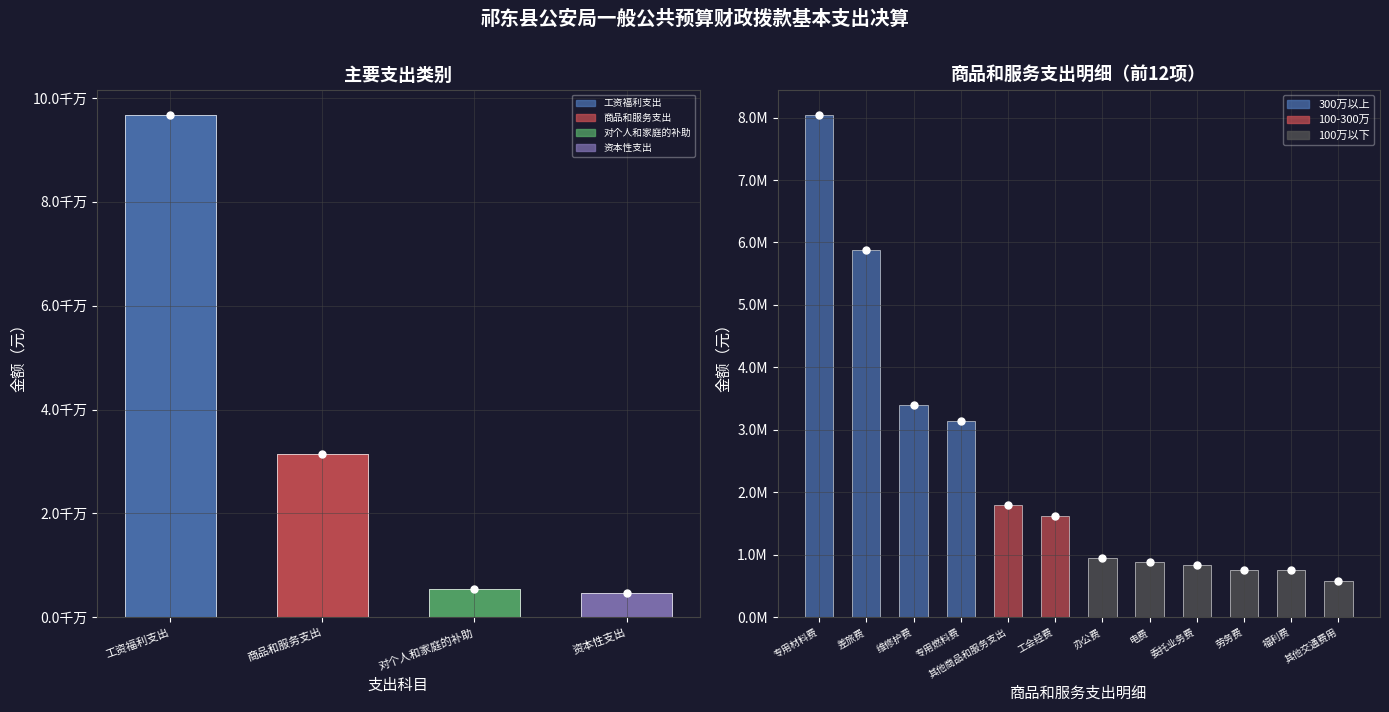

Which series changed the most between 0 and 4?

工资福利支出 (301)